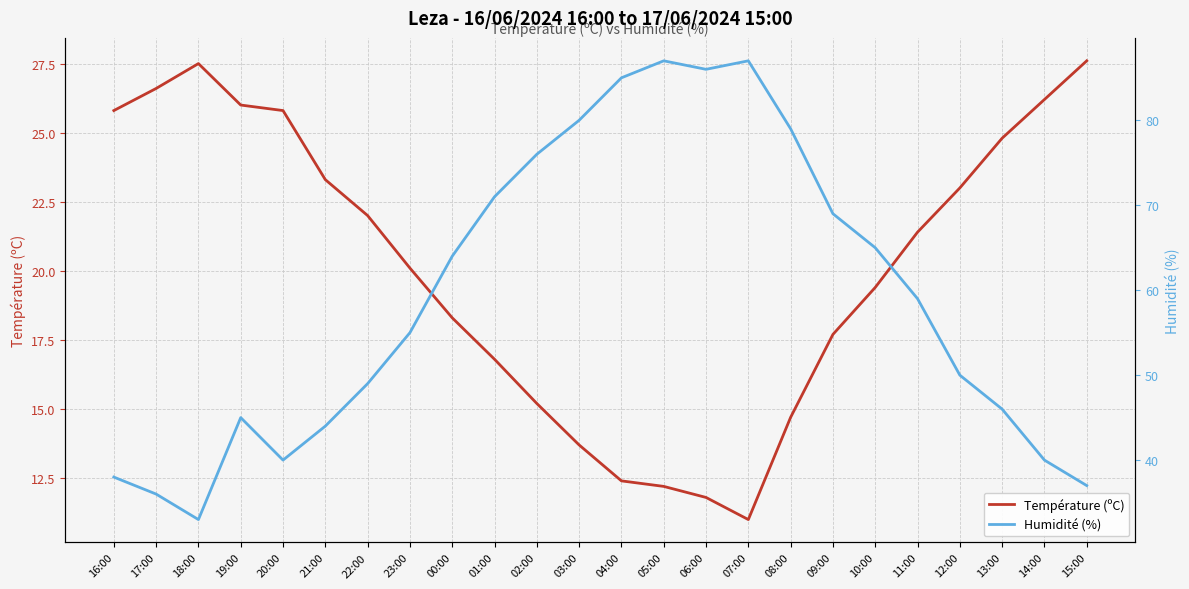

What is the maximum value shown in the chart?

87.0